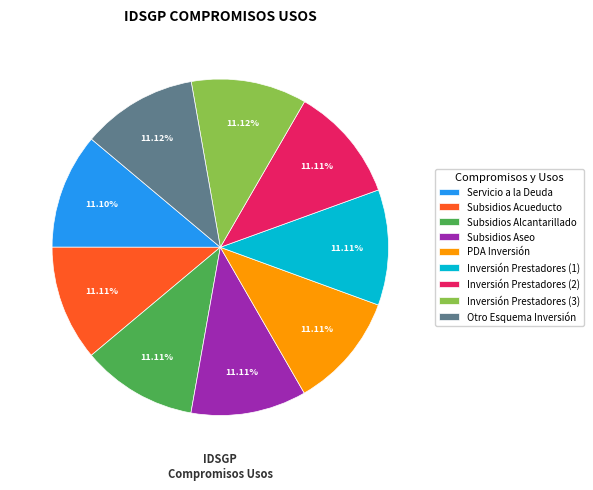

Do Subsidios Alcantarillado and Subsidios Acueducto together represent more than half of the pie?

No